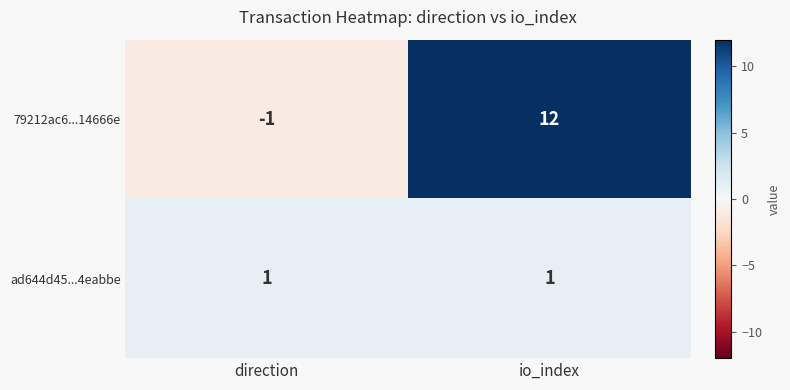

Read the 79212ac6...14666e value at io_index, to the nearest 5.

10